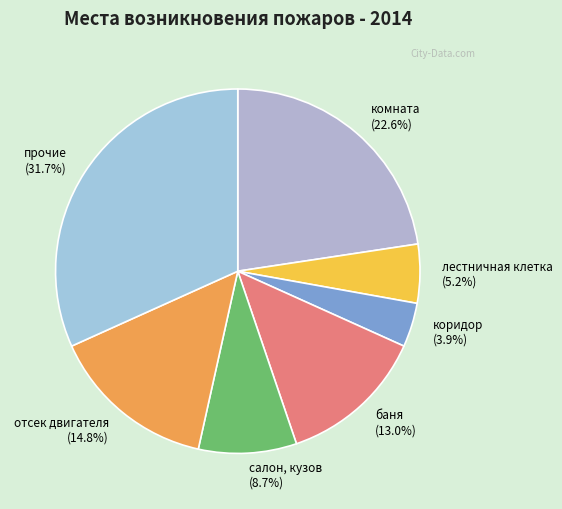

Does салон, кузов represent more than half of the total?

No